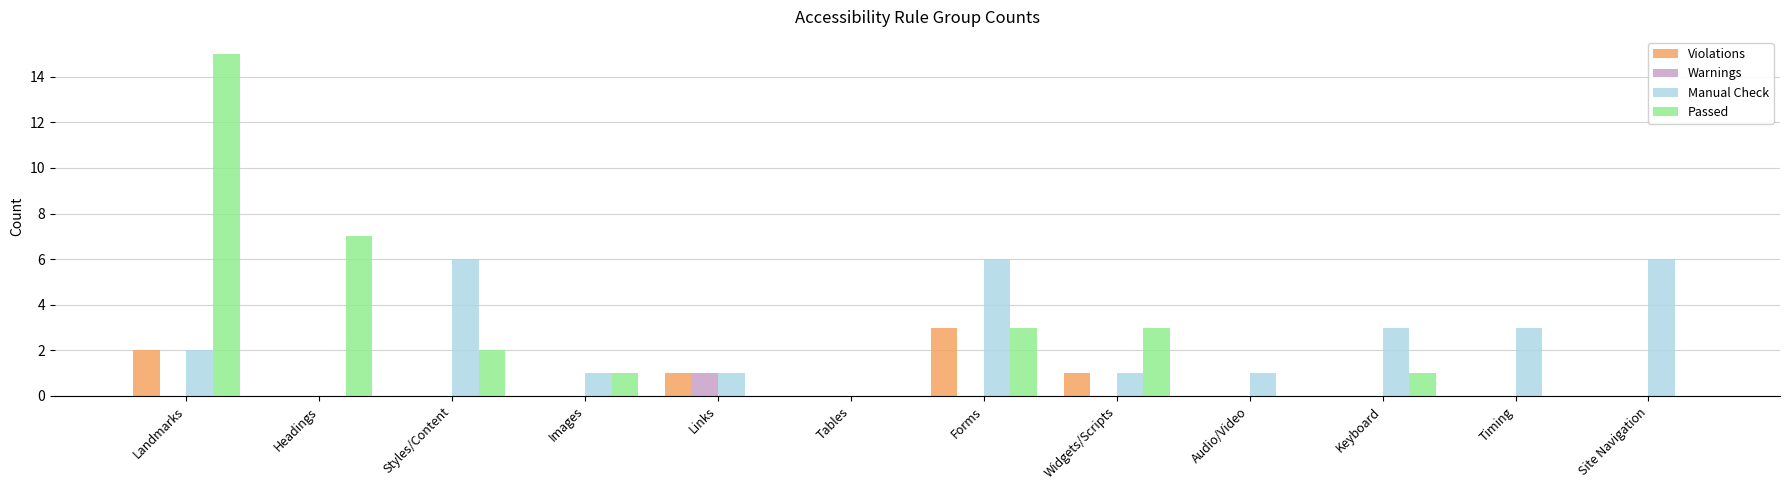

Is the value of Manual Check at Styles/Content greater than the value of Warnings at Tables?

Yes